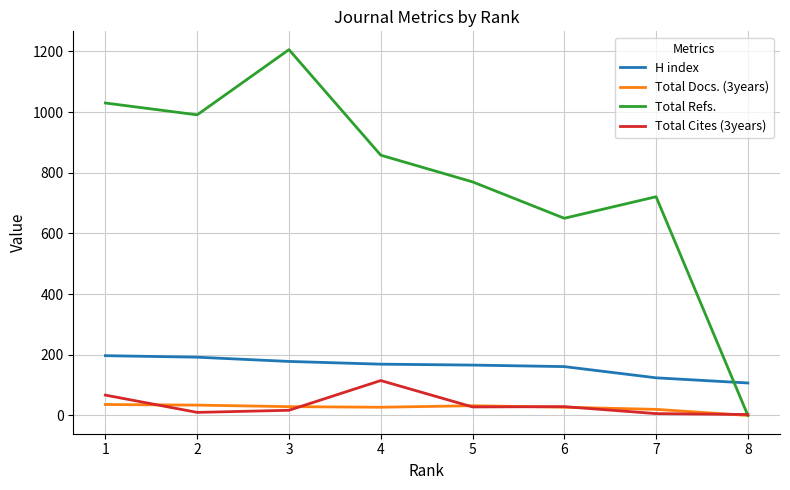

How many values in Total Refs. are above zero?

7